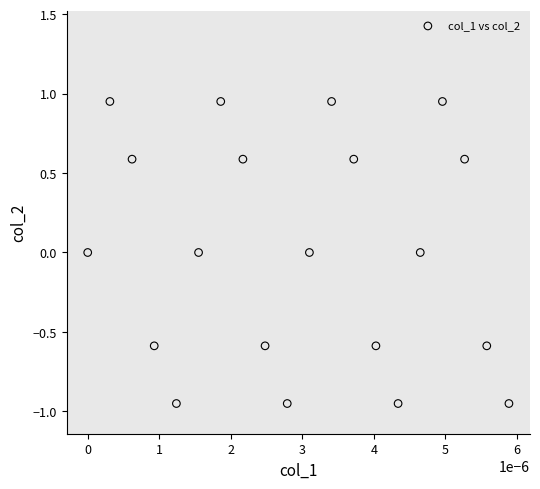

What is the range of Y values (max minus min)?

1.9